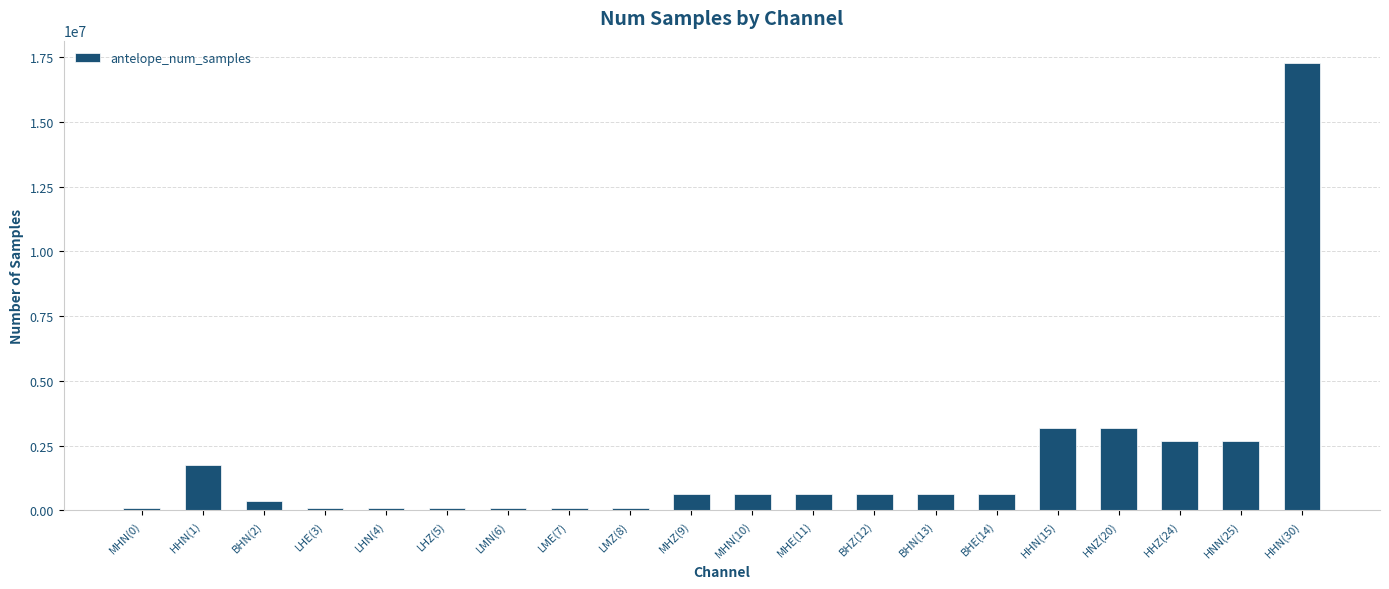

What is the smallest value displayed?

69535